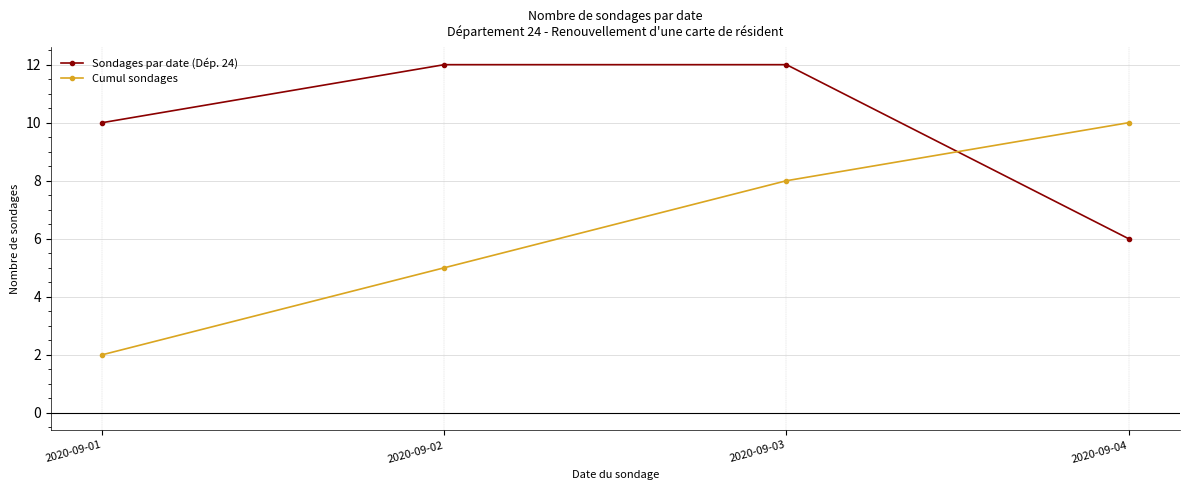

Reading left to right, transcribe all the data shown in this chart.

Sondages par date (Dép. 24): 2020-09-01=10	2020-09-02=12	2020-09-03=12	2020-09-04=6
Cumul sondages: 2020-09-01=2	2020-09-02=5	2020-09-03=8	2020-09-04=10